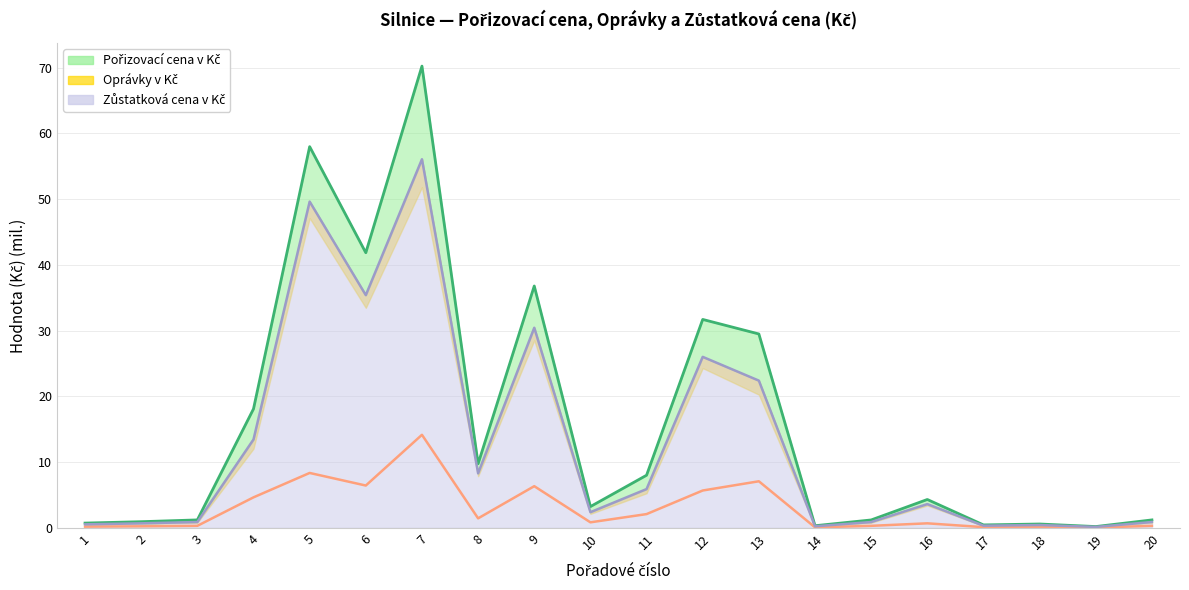

What is the value of the Pořizovací cena (linie) point at the 8th from the left?

9.8